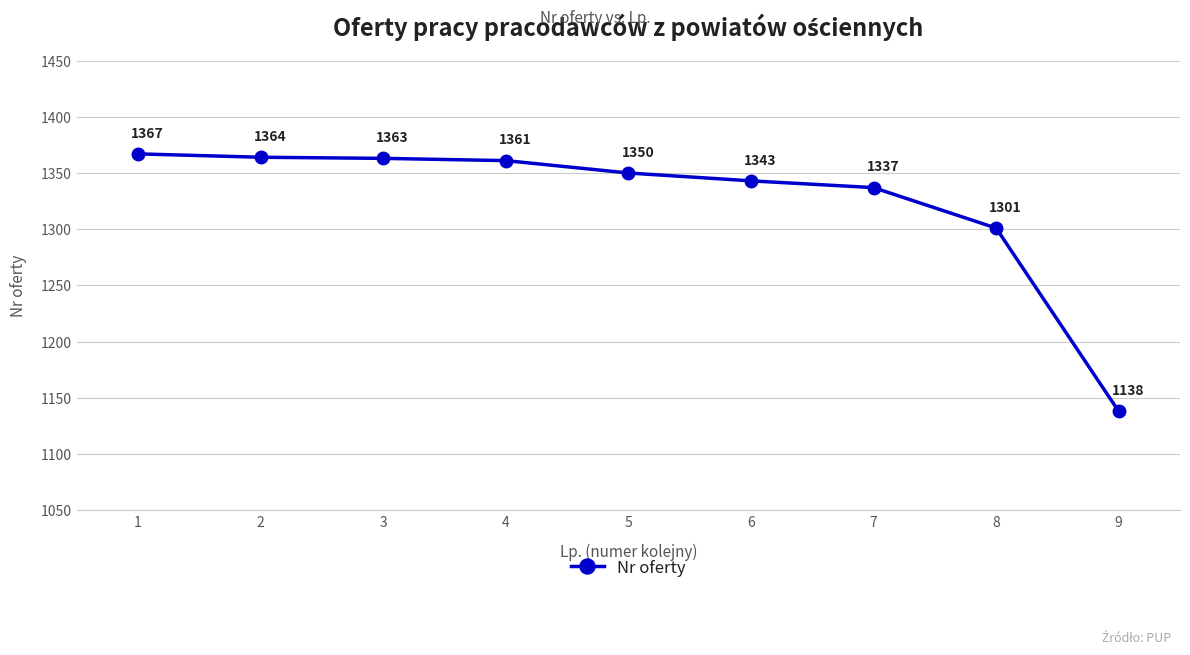

Reading left to right, transcribe all the data shown in this chart.

1367	1364	1363	1361	1350	1343	1337	1301	1138